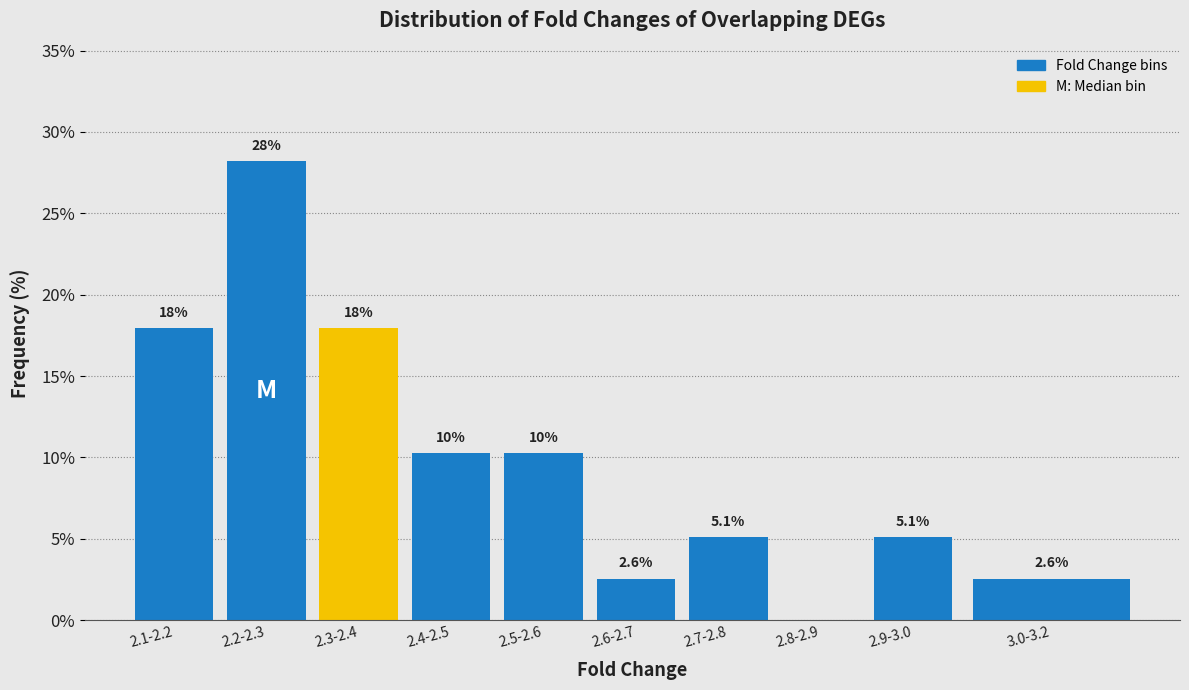

Reading right to left, transcribe all the data shown in this chart.

3.0-3.2=2.6	2.9-3.0=5.1	2.8-2.9=0.0	2.7-2.8=5.1	2.6-2.7=2.6	2.5-2.6=10.3	2.4-2.5=10.3	2.3-2.4=17.9	2.2-2.3=28.2	2.1-2.2=17.9